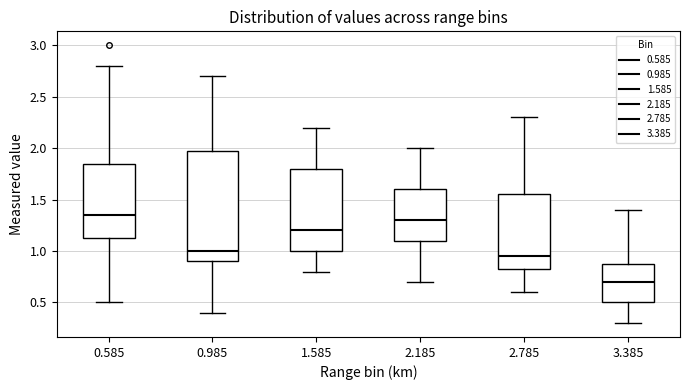

Where does the median line of the box at x = 1.585 sit on the y-axis? The values are not printed on the chart, so give them approximately, as read against the axis.

1.20